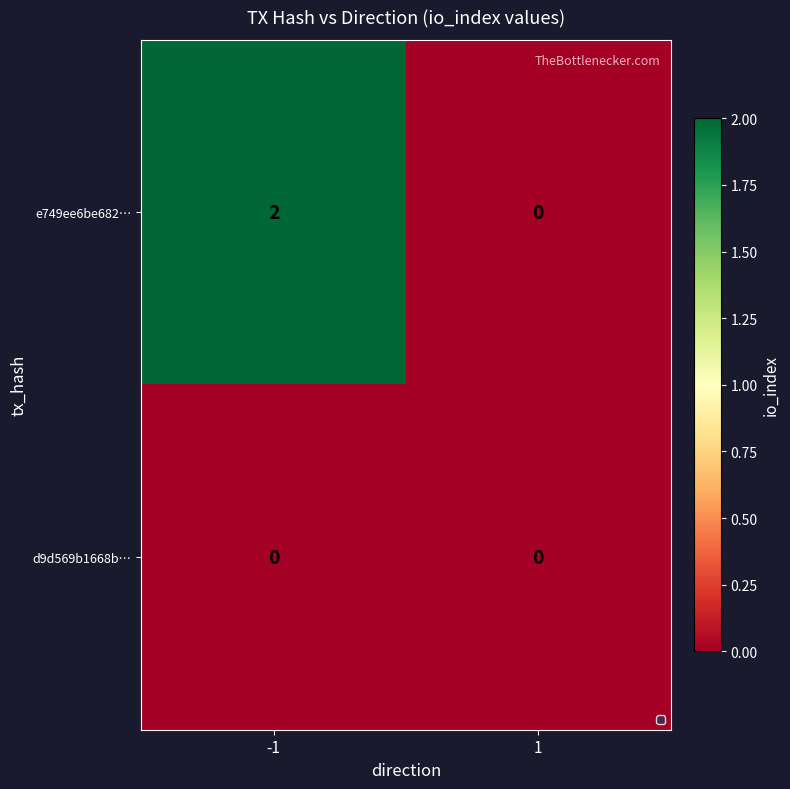

Reading right to left, what are all the values shown in this chart?

e749ee6be682…: 0	2
d9d569b1668b…: 0	0